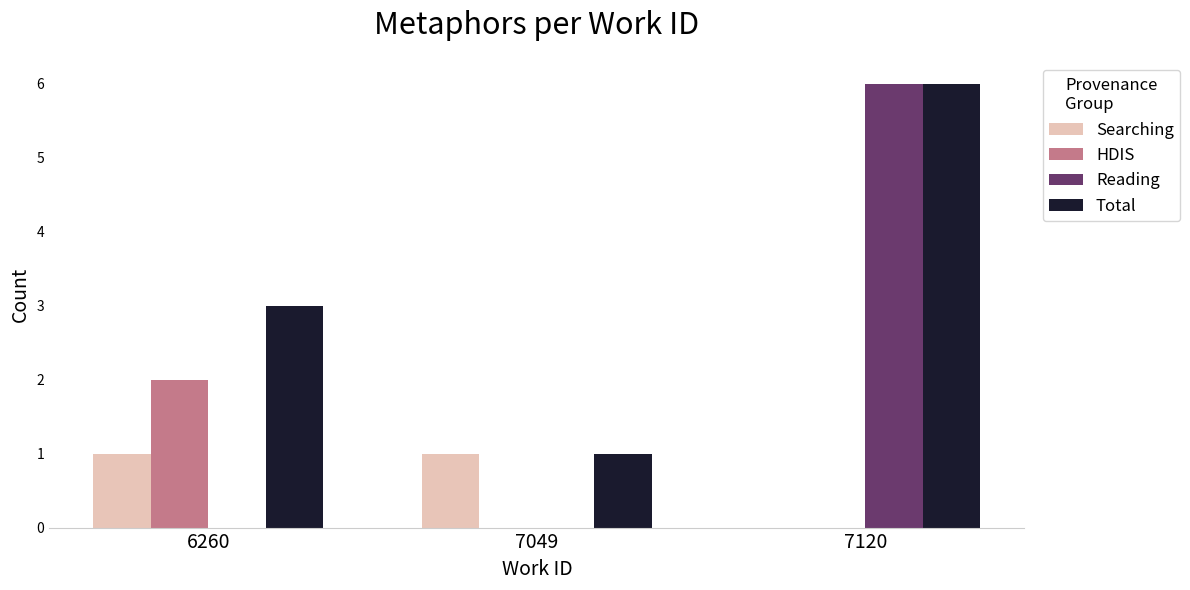

Reading left to right, what are all the values shown in this chart?

Searching: 1	1	0
HDIS: 2	0	0
Reading: 0	0	6
Total: 3	1	6